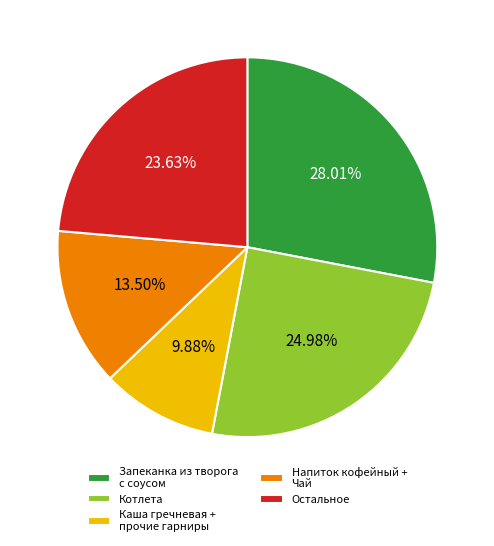

Which category has the smallest portion of the pie?

Каша гречневая + прочие гарниры